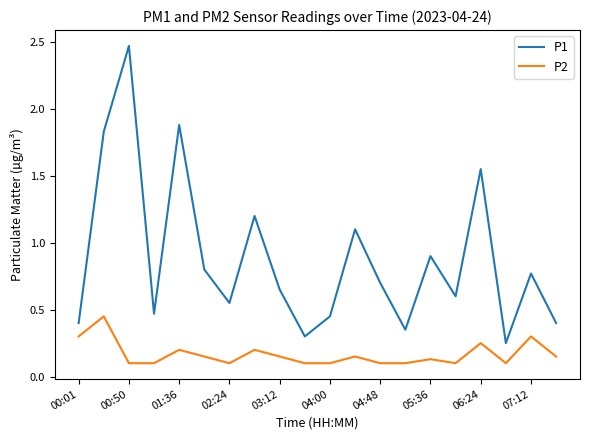

Rank the series by their maximum value, from lowest to highest.

P2, P1